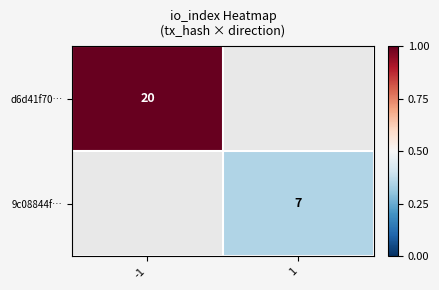

Which category has the highest value across all series?

-1